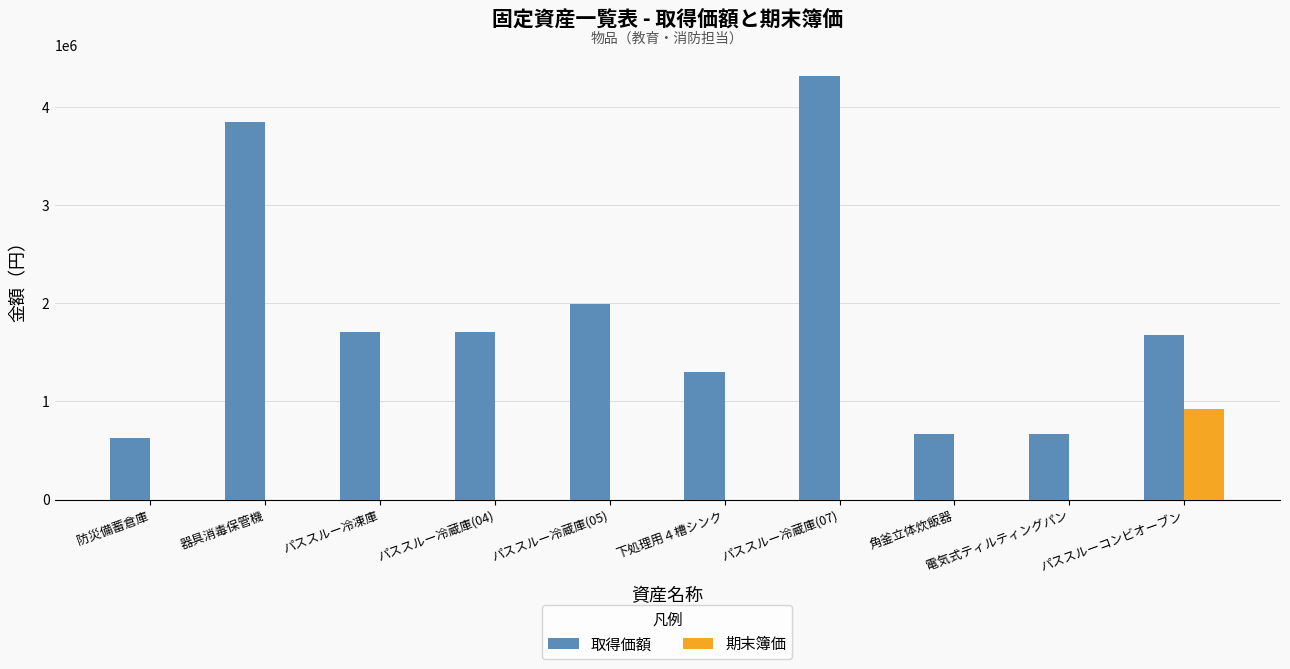

What is the greatest value displayed?

4320000